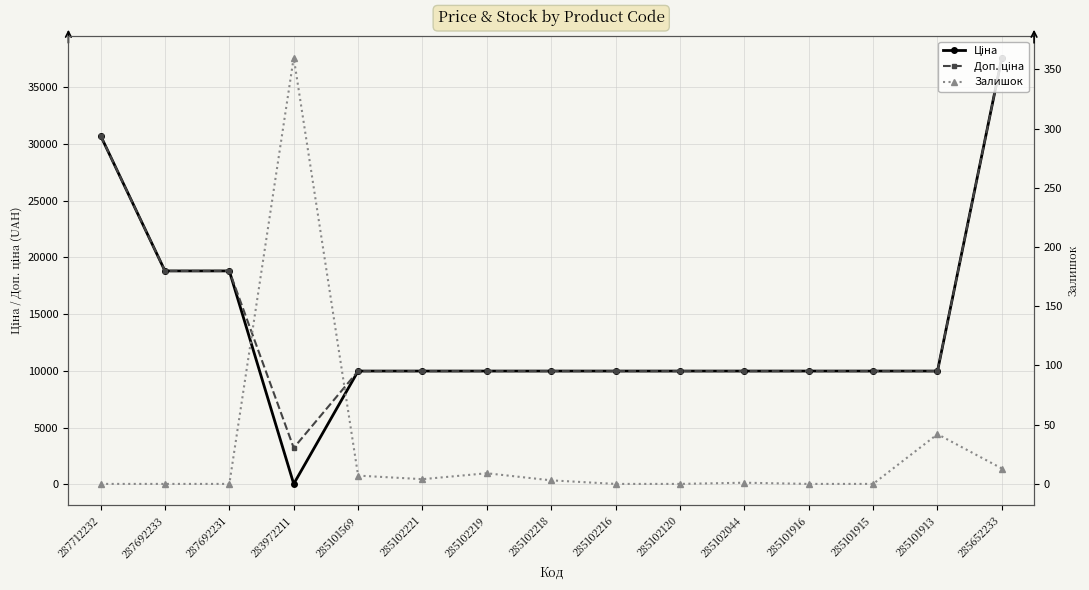

Which label corresponds to the largest value in the chart?

285652233